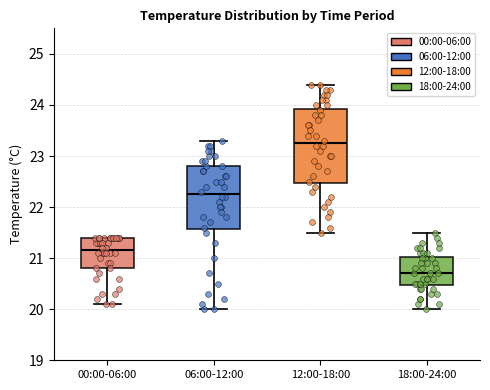

Comparing the boxes themselves (not the whiskers), which one is the tallest?

12:00-18:00